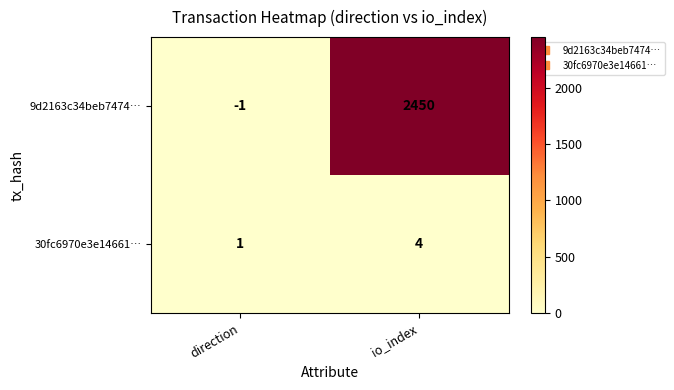

Which series has the largest range (max minus min)?

9d2163c34beb7474…